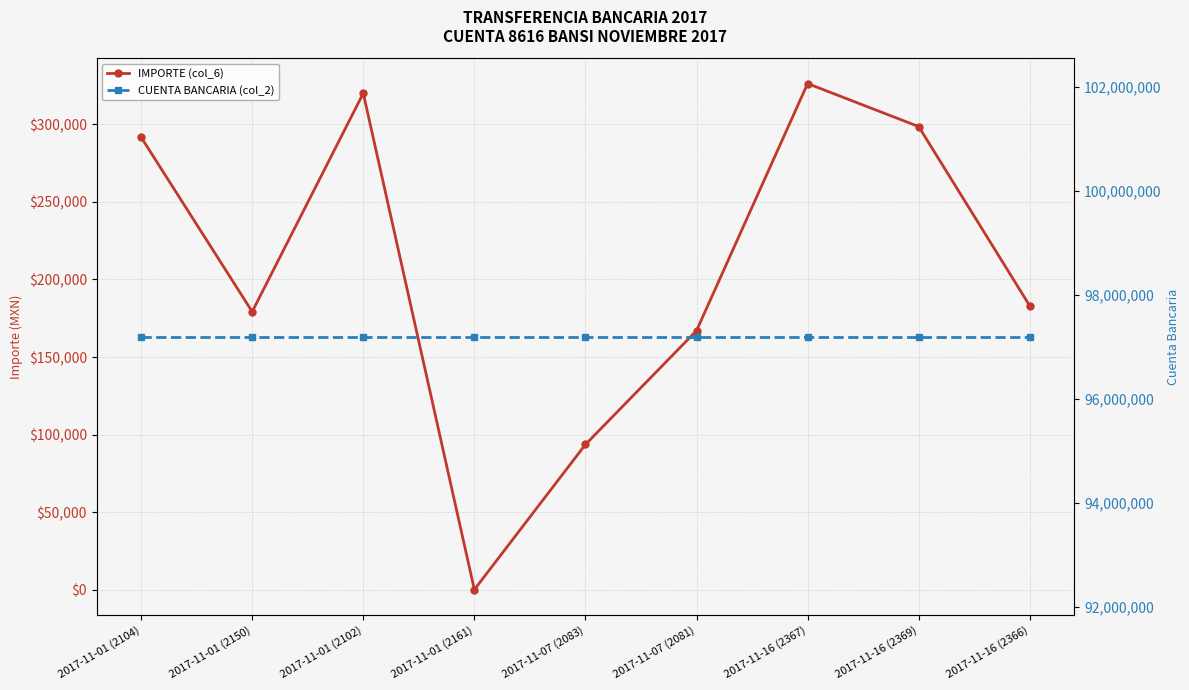

What is the lowest value of the IMPORTE (col_6) series?

241.6